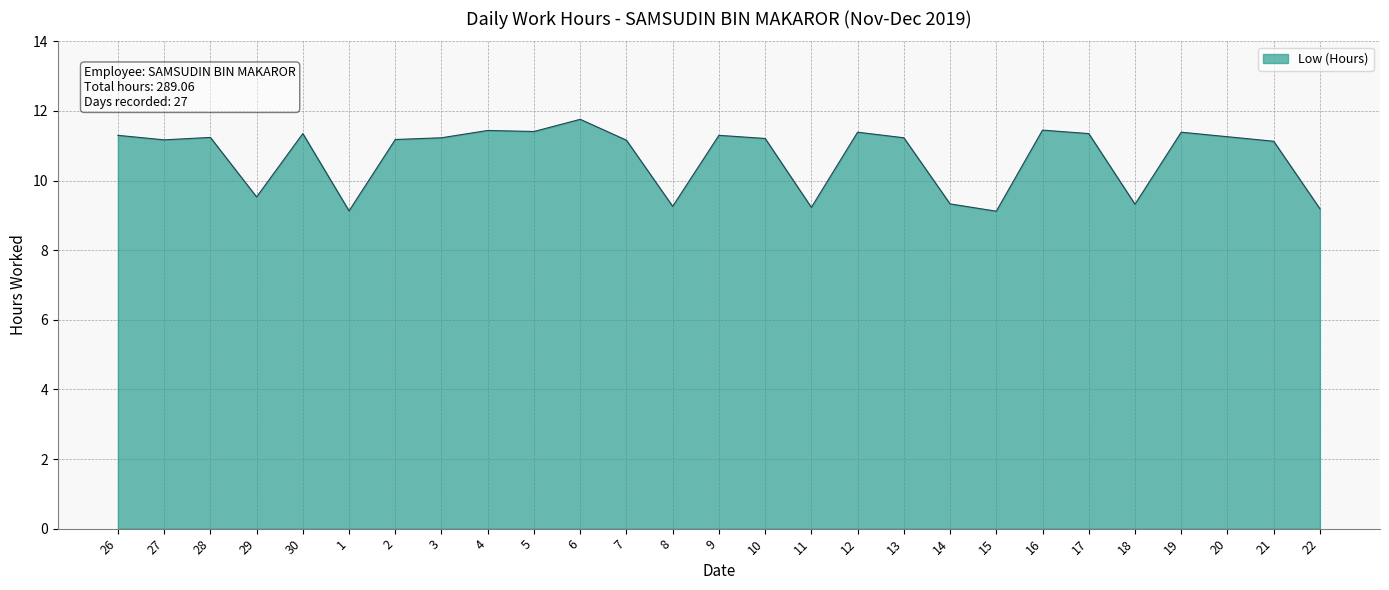

Read the value at 4.

11.4